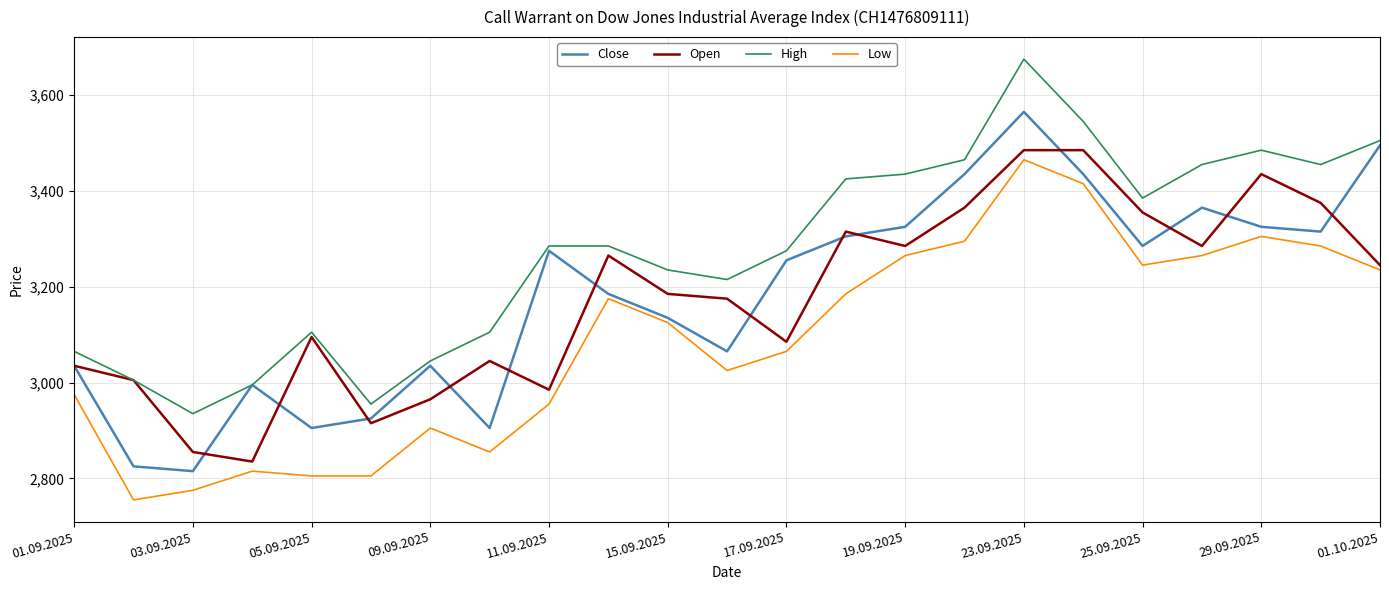

Which series has the largest total across all categories?

High